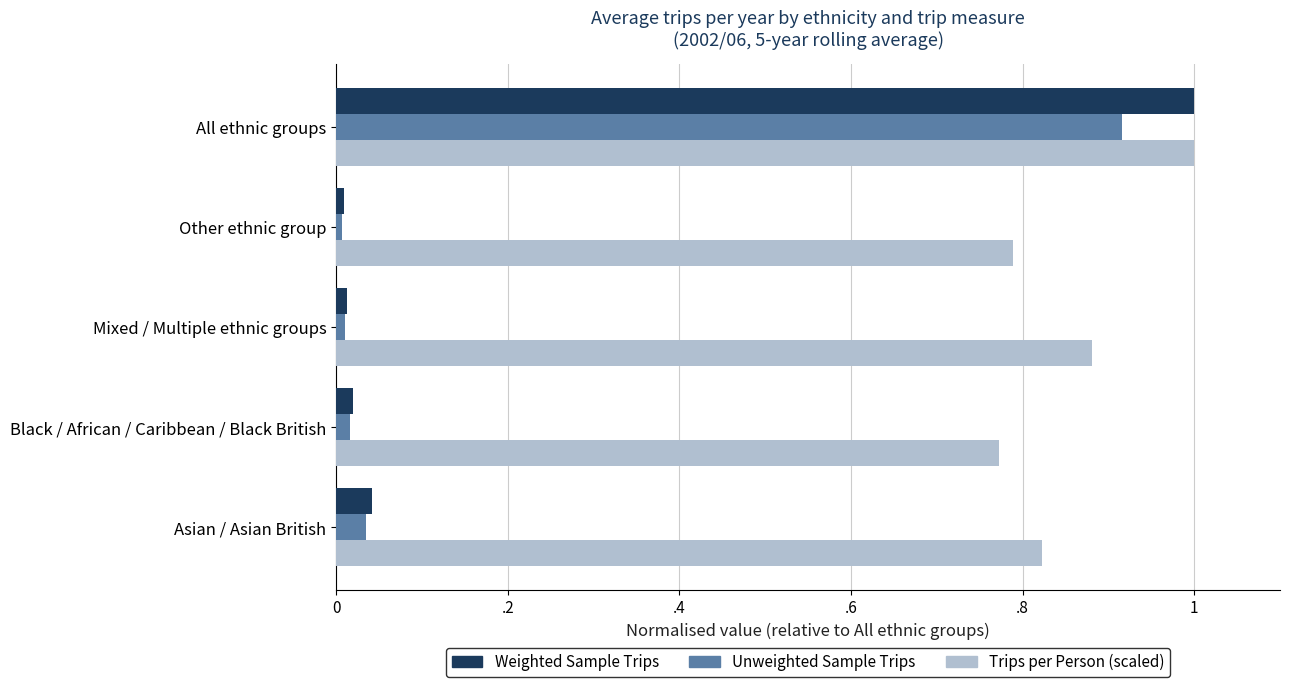

What are all the series names shown in the legend?

Weighted Sample Trips, Unweighted Sample Trips, Trips per Person (scaled)